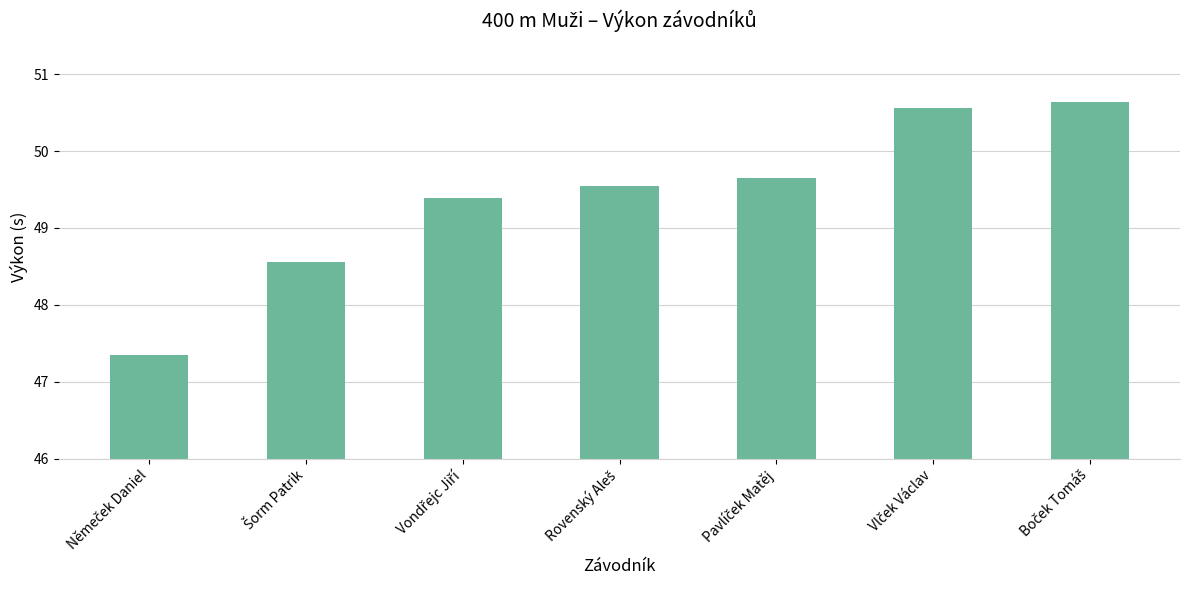

What is the value of the 1st bar from the left?

47.4